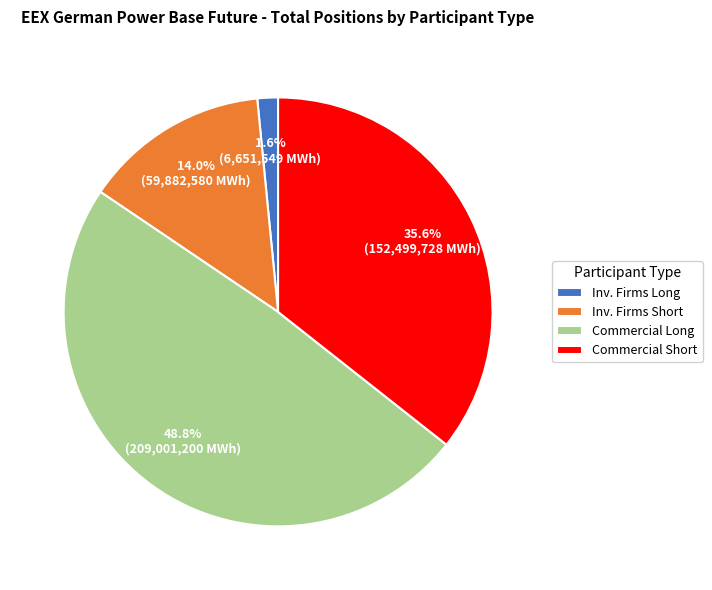

Rank the categories by value from lowest to highest.

Inv. Firms Long, Inv. Firms Short, Commercial Short, Commercial Long